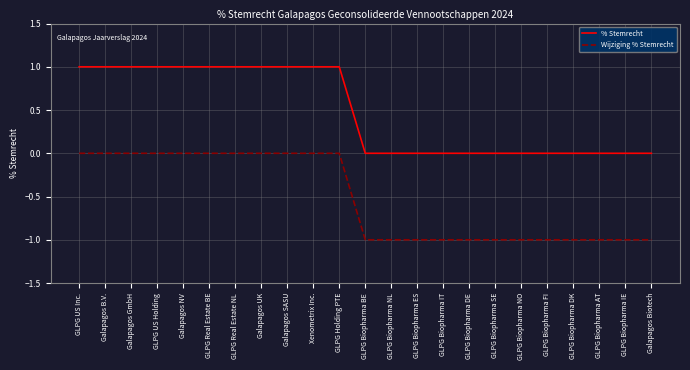

True or false: Wijziging % Stemrecht and % Stemrecht intersect in this chart.

False